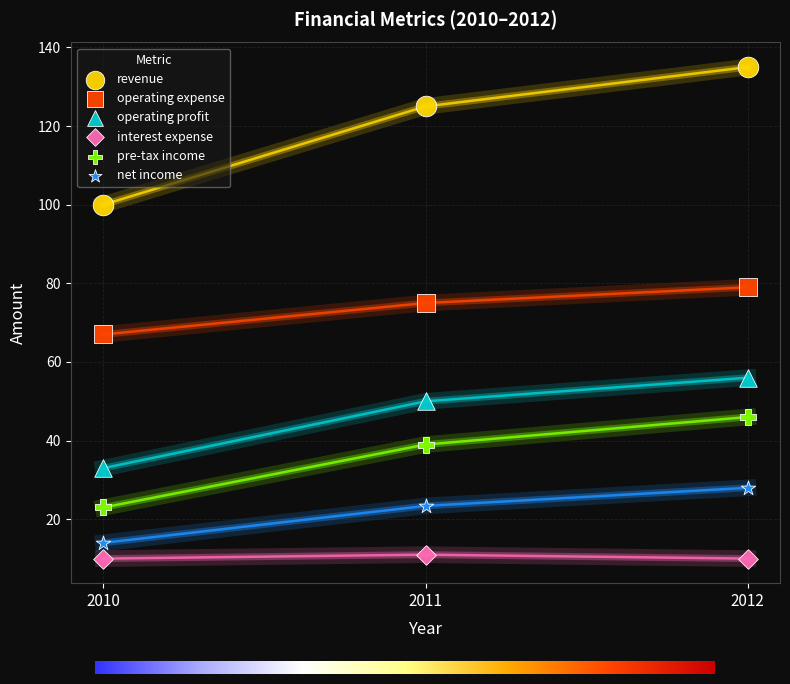

Across all series, what Y value is closest to 72?

75.0